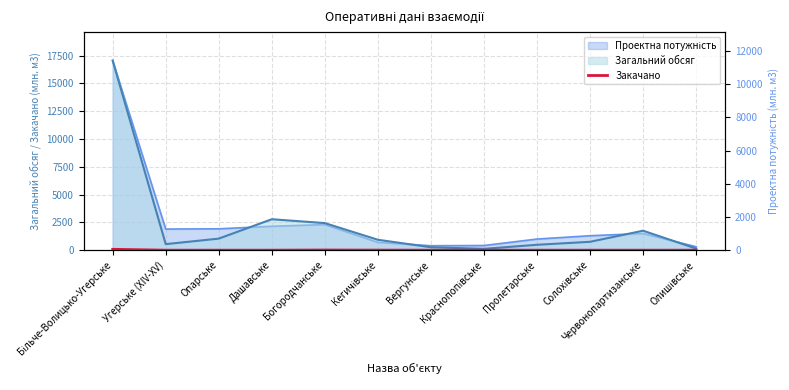

True or false: the data has more than 0 interior local peaks.

True